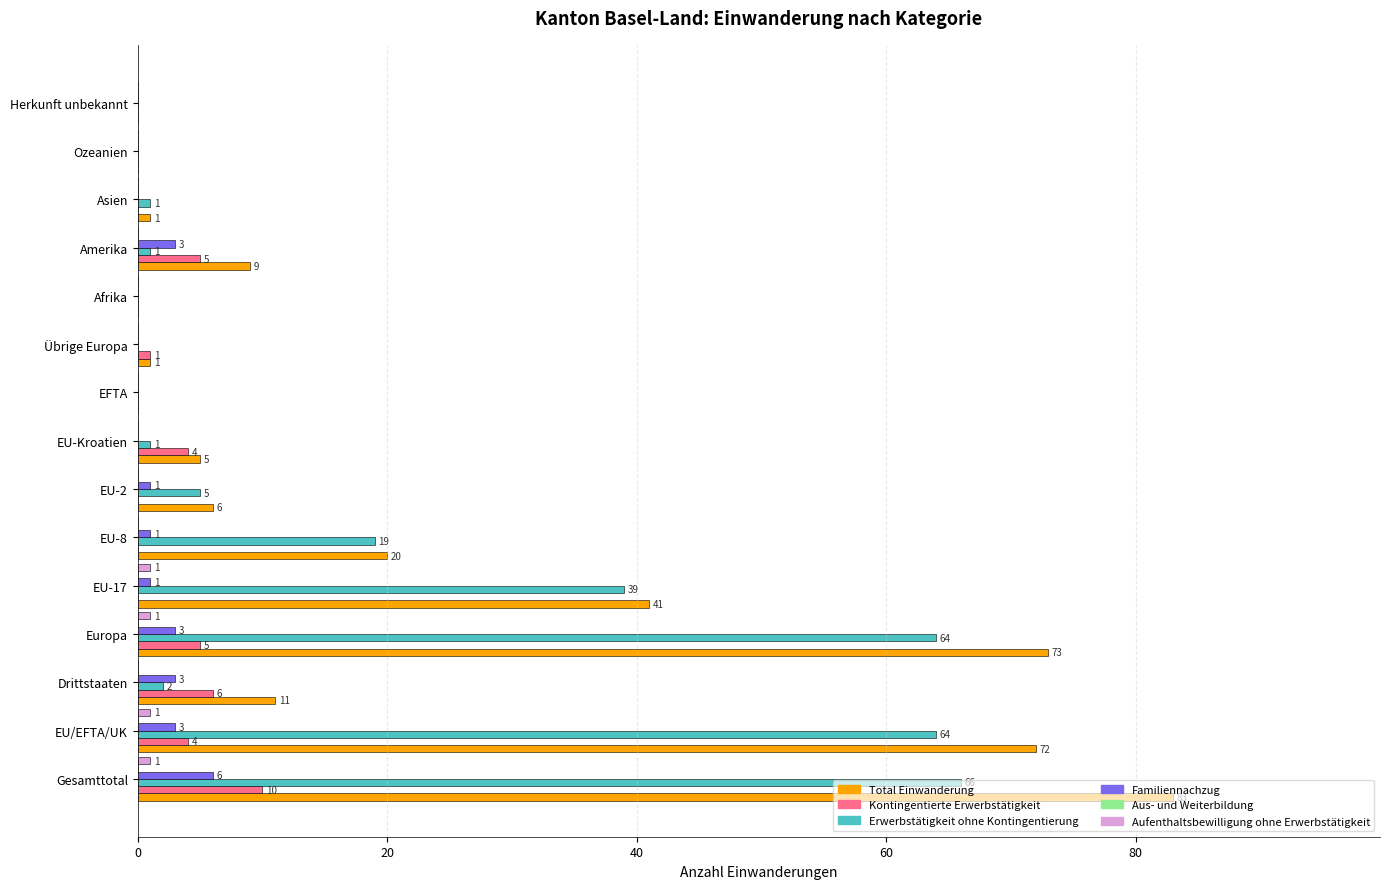

Between EU-17 and Übrige Europa, which series saw the biggest shift?

Total Einwanderung